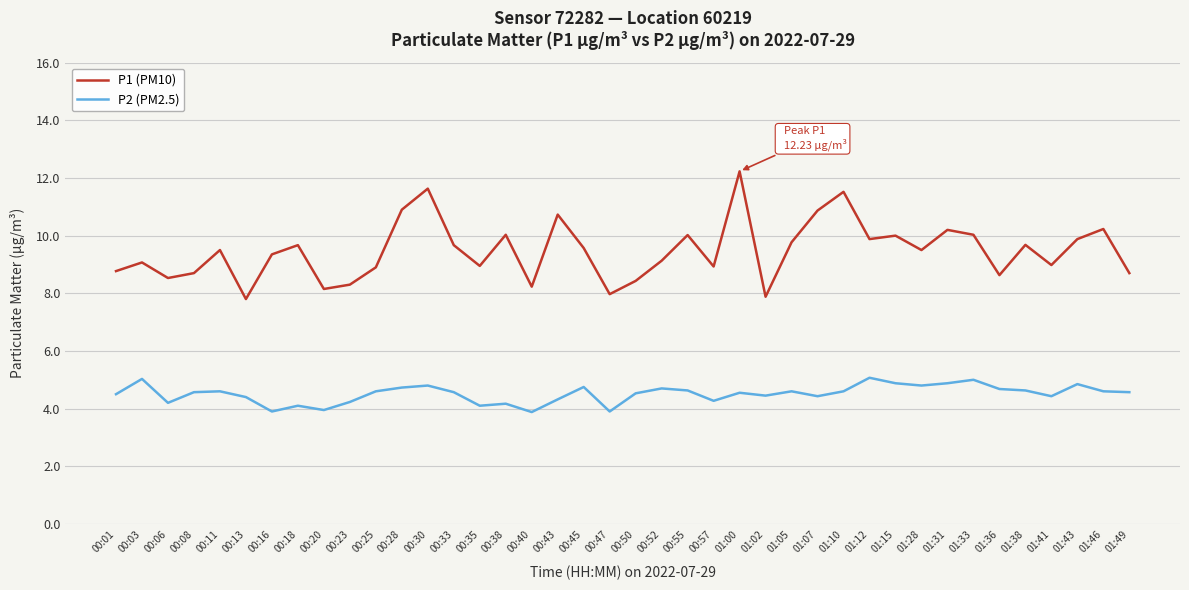

What position from the right is 01:28?

9